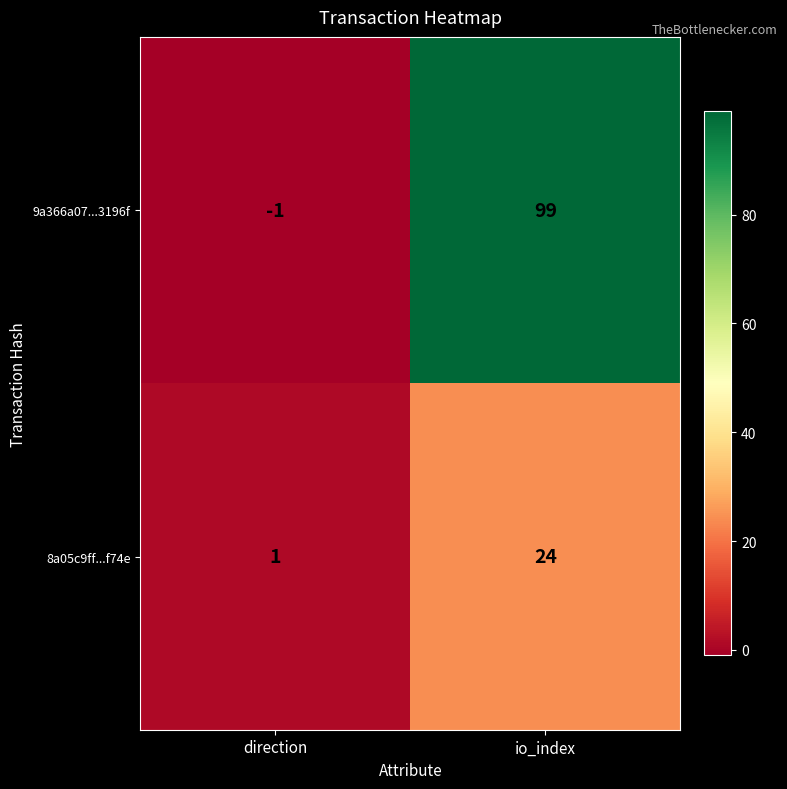

Is the value of 9a366a07...3196f at io_index greater than the value of 8a05c9ff...f74e at direction?

Yes